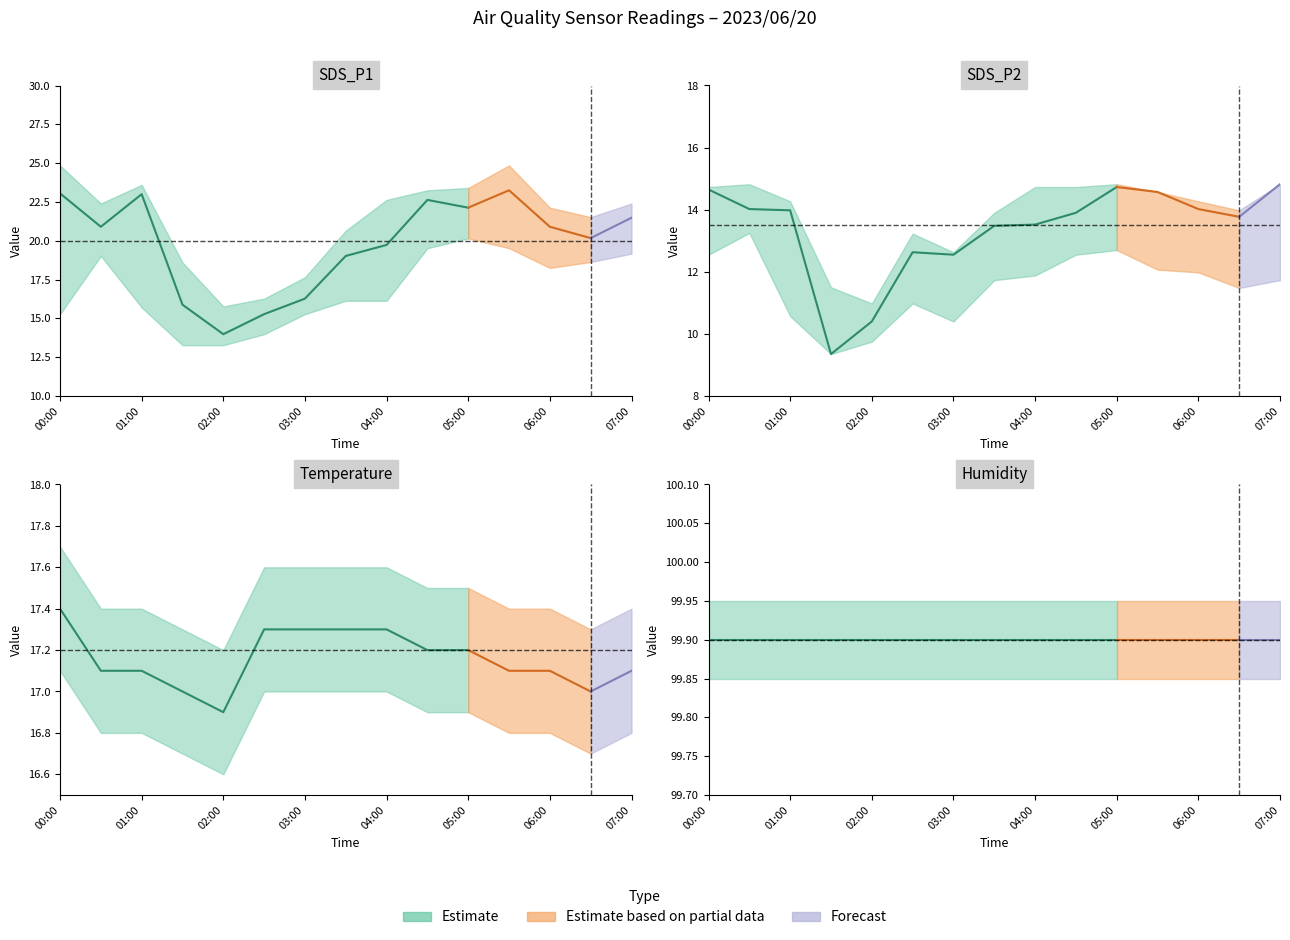

Reading left to right, what are all the values shown in this chart?

SDS_P1: 00:00=23.1	00:30=20.9	01:00=23.0	01:30=15.9	02:00=14.0	02:30=15.3	03:00=16.3	03:30=19.0	04:00=19.7	04:30=22.6	05:00=22.1	05:30=23.2	06:00=20.9	06:30=20.2	07:00=21.5
SDS_P2: 00:00=14.7	00:30=14.0	01:00=14.0	01:30=9.3	02:00=10.4	02:30=12.6	03:00=12.6	03:30=13.5	04:00=13.5	04:30=13.9	05:00=14.7	05:30=14.6	06:00=14.0	06:30=13.8	07:00=14.8
Temp: 00:00=17.4	00:30=17.1	01:00=17.1	01:30=17.0	02:00=16.9	02:30=17.3	03:00=17.3	03:30=17.3	04:00=17.3	04:30=17.2	05:00=17.2	05:30=17.1	06:00=17.1	06:30=17.0	07:00=17.1
Humidity: 00:00=99.9	00:30=99.9	01:00=99.9	01:30=99.9	02:00=99.9	02:30=99.9	03:00=99.9	03:30=99.9	04:00=99.9	04:30=99.9	05:00=99.9	05:30=99.9	06:00=99.9	06:30=99.9	07:00=99.9